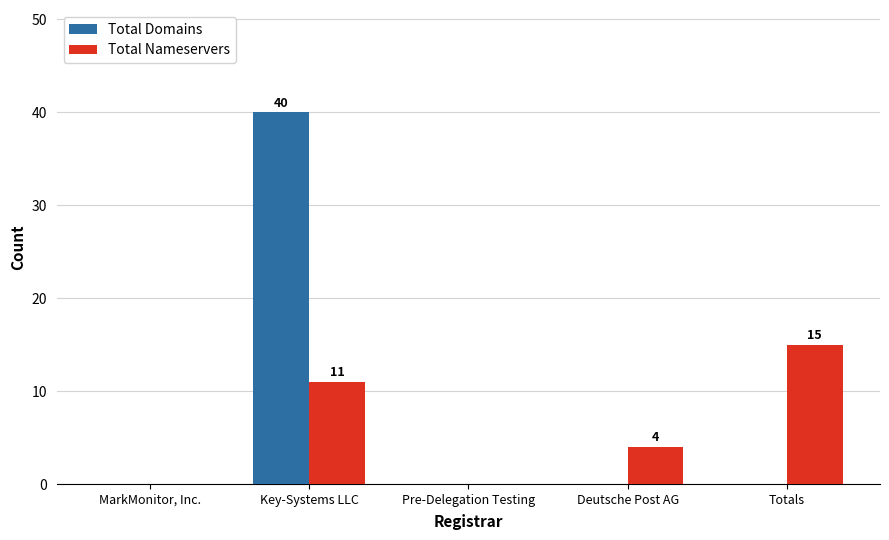

At which category is the sum across all series the highest?

Key-Systems LLC